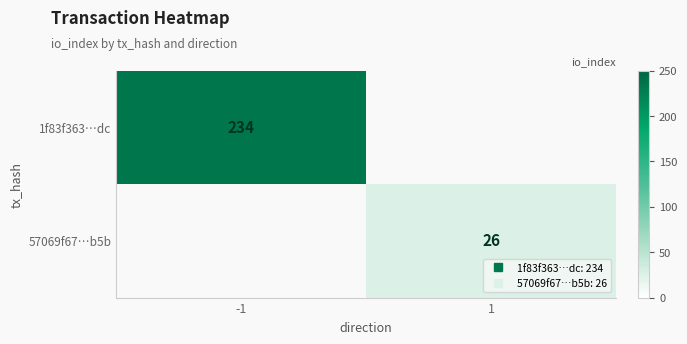

How many positive values does the 57069f67…b5b series have?

1